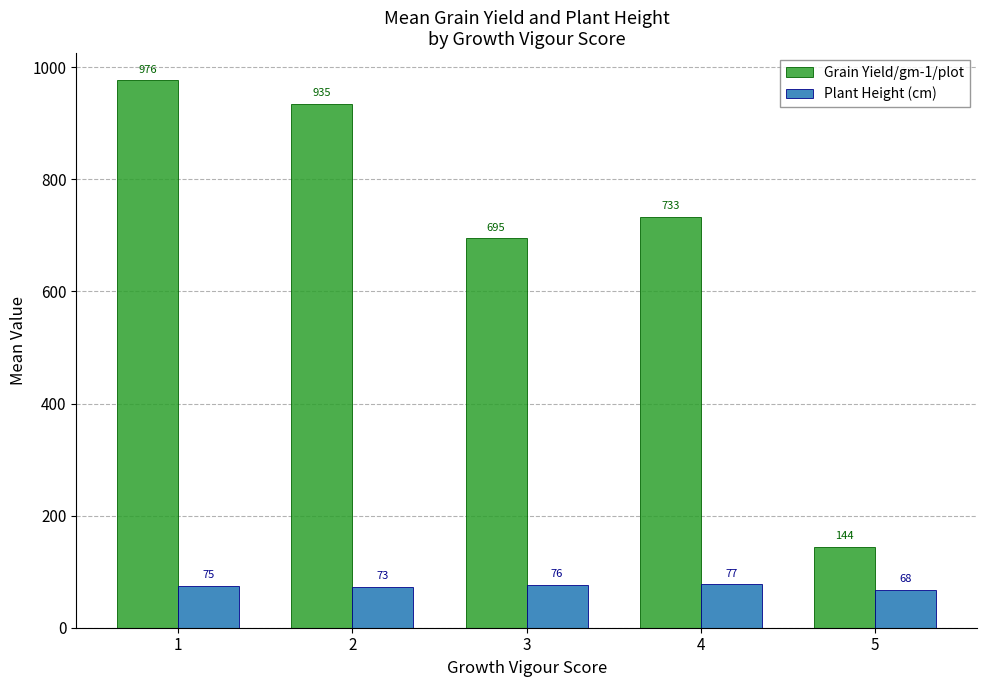

Which series has the widest spread of values?

Grain Yield/gm-1/plot